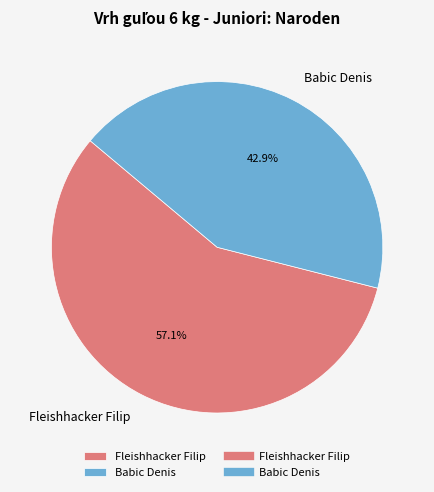

Rank the categories by value from highest to lowest.

Fleishhacker Filip, Babic Denis